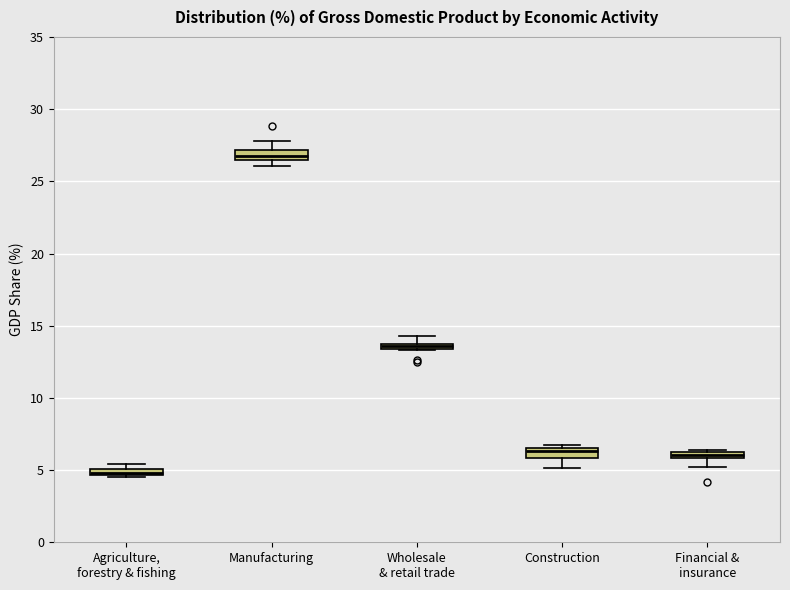

Which box's median line is the highest?

Manufacturing